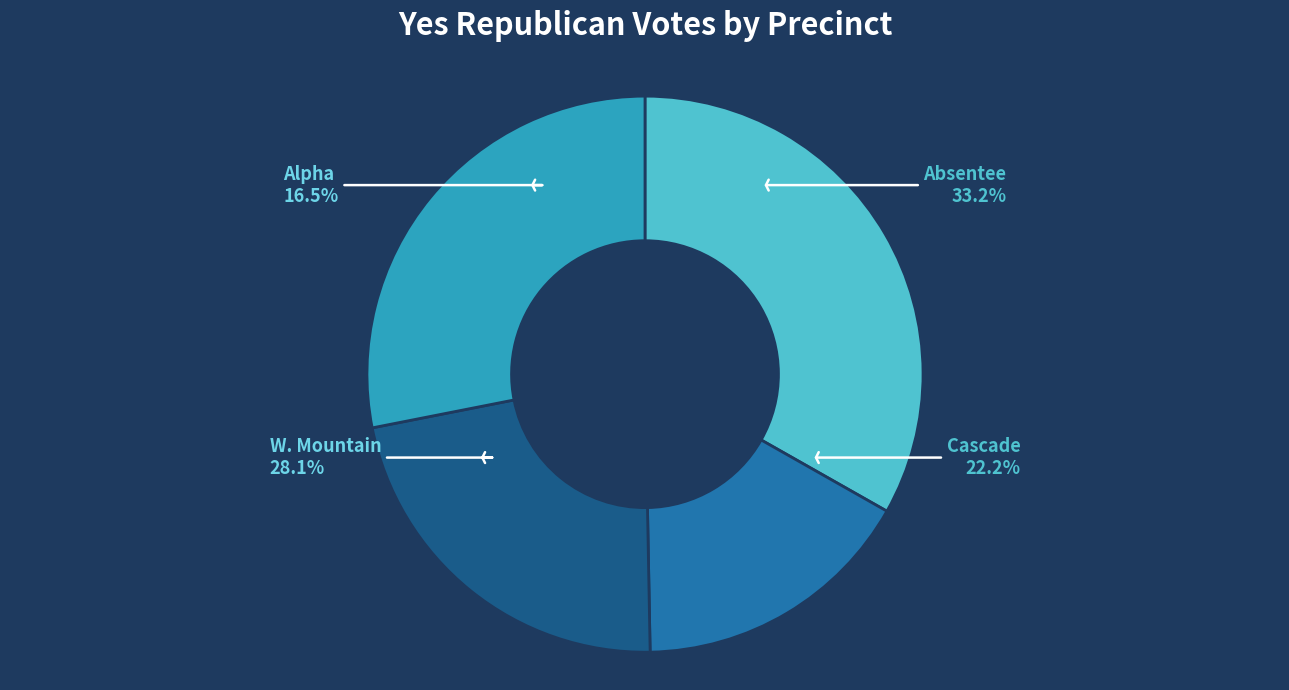

Which category has the smallest portion of the pie?

Alpha